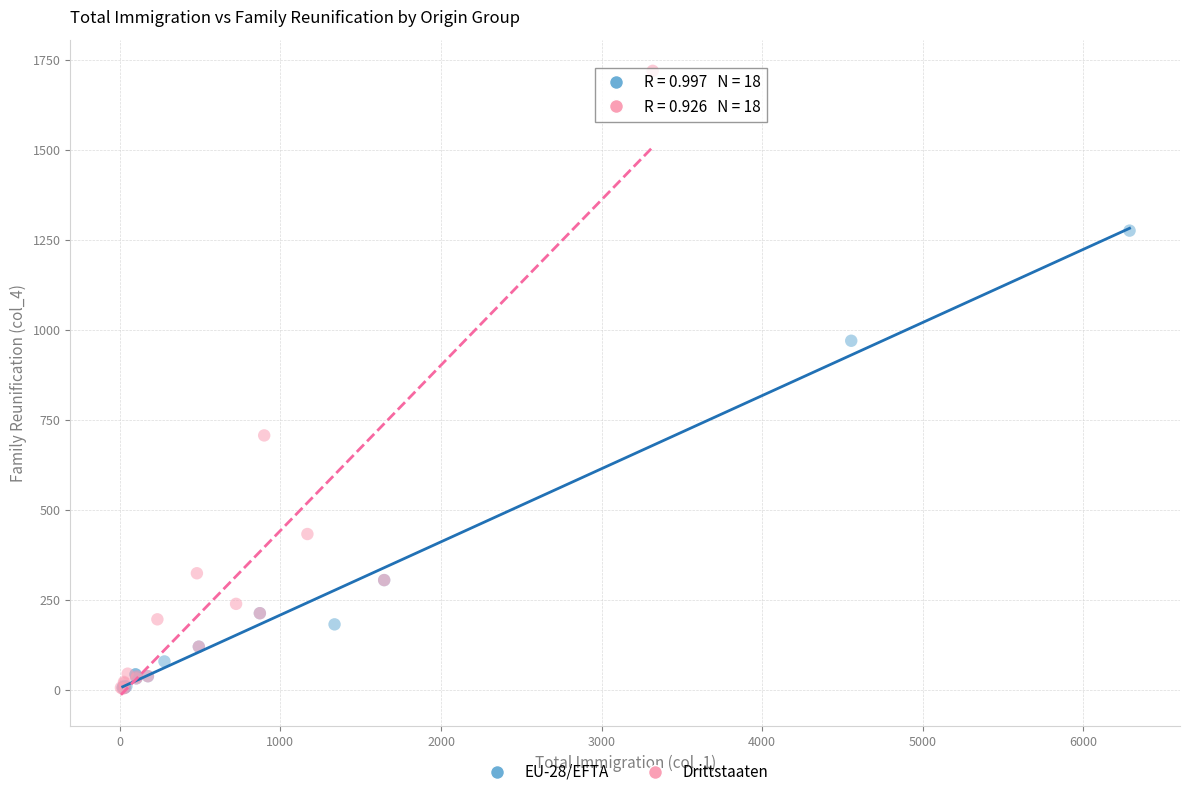

Which series has the largest Y range (max minus min)?

Drittstaaten